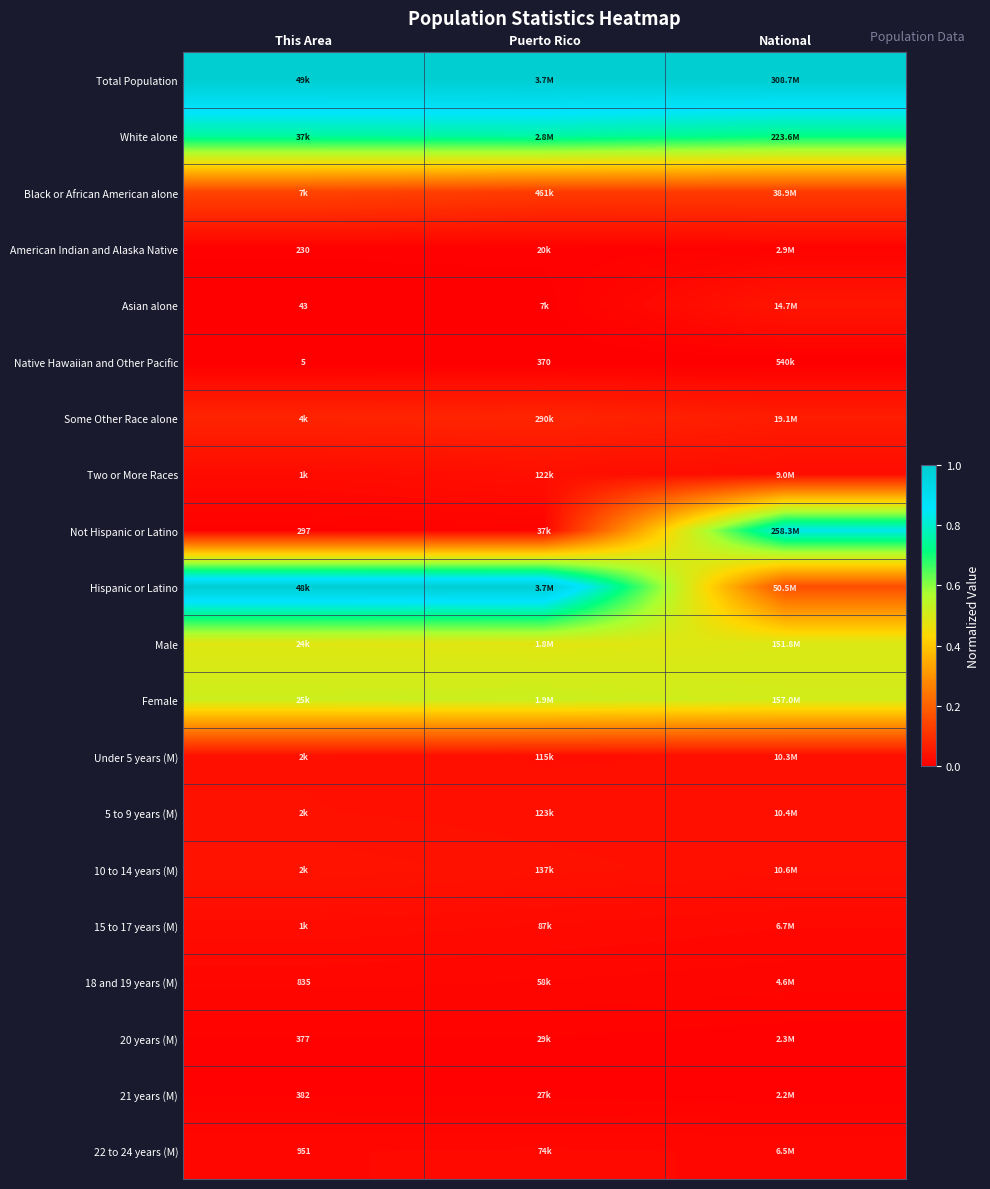

What is the lowest value of the Male series?

0.5